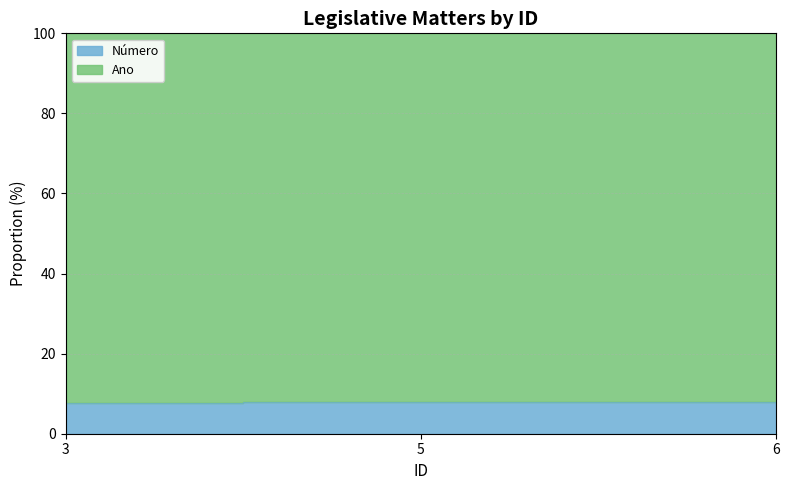

What is the smallest value displayed?

7.7